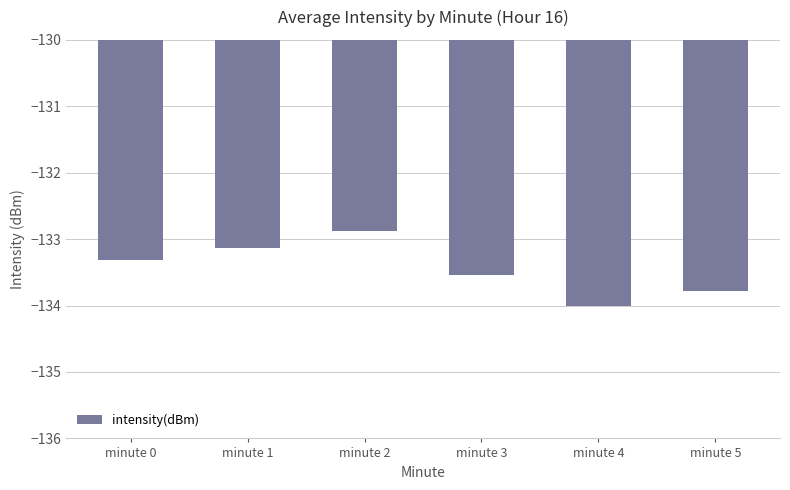

Are the bars grouped side by side (vs. stacked)?

No